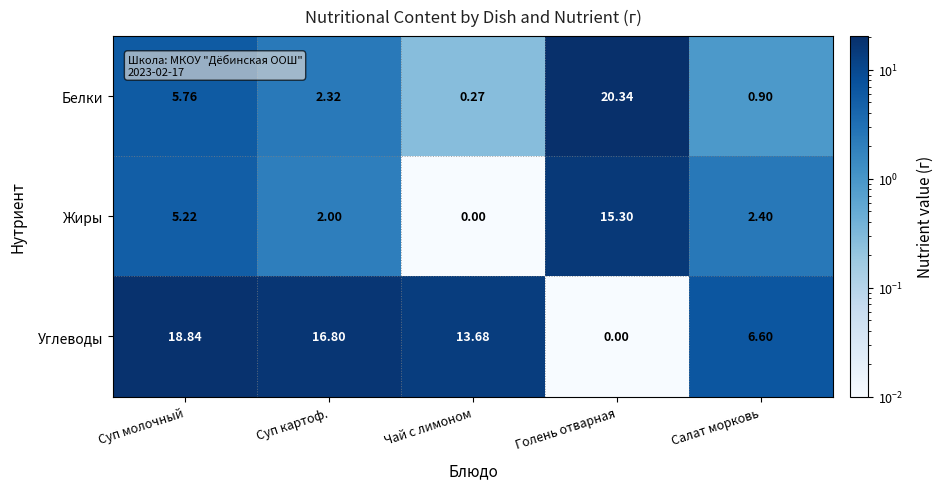

Between Суп молочный and Суп картоф., which series saw the biggest shift?

Белки